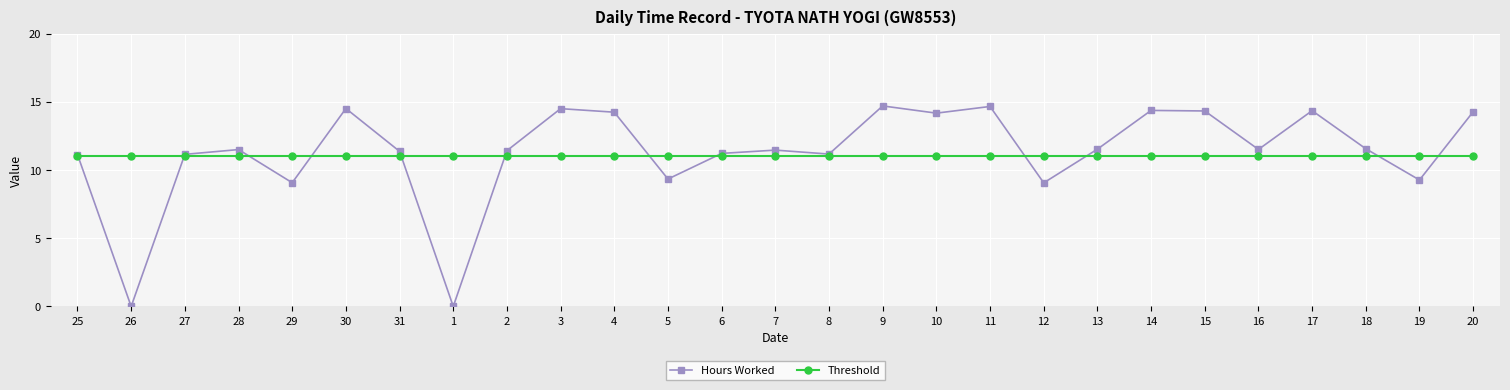

What is the sum of all Hours Worked values?

305.9